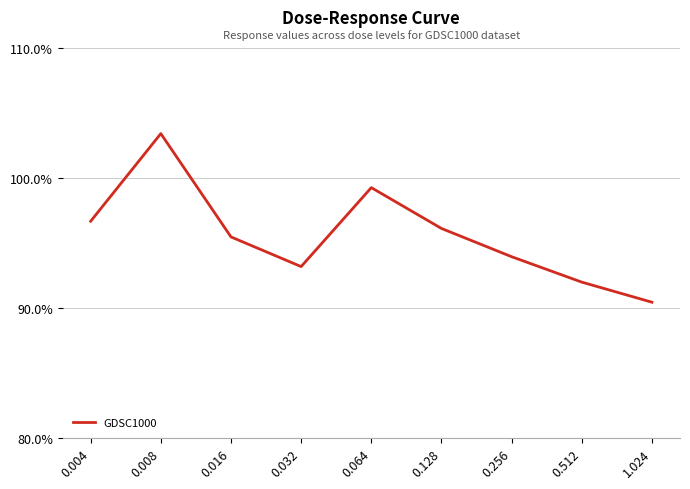

Rank the categories by value from lowest to highest.

1.024, 0.512, 0.032, 0.256, 0.016, 0.128, 0.004, 0.064, 0.008